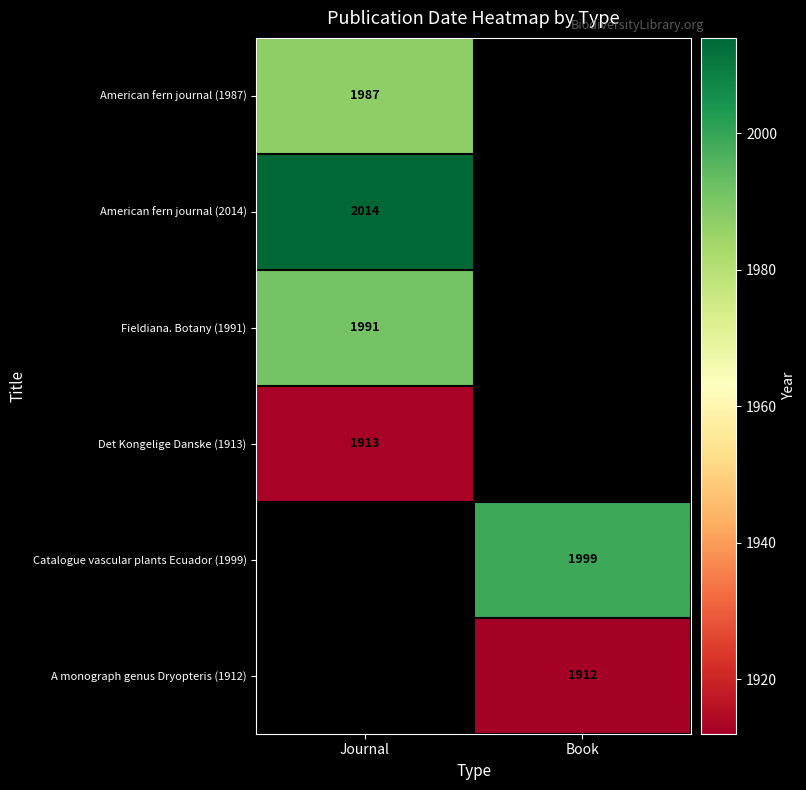

The Catalogue vascular plants Ecuador (1999) series shows 2726 at Book. True or false?

False